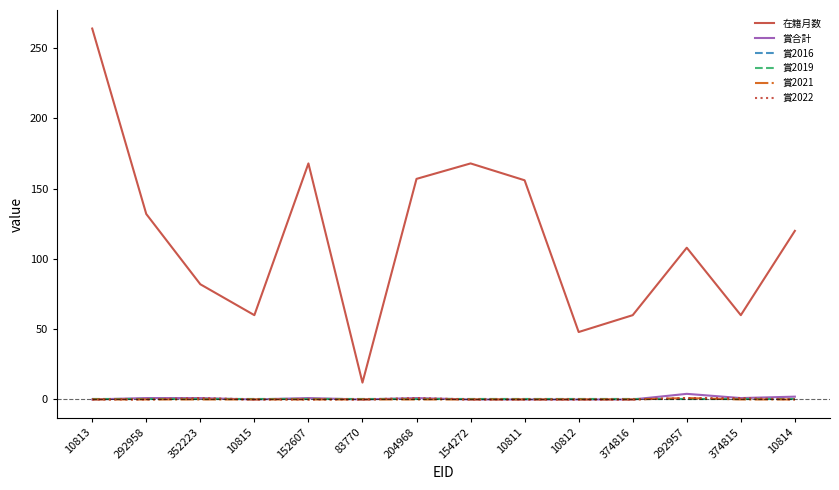

Is this an area chart (filled region under the line)?

No